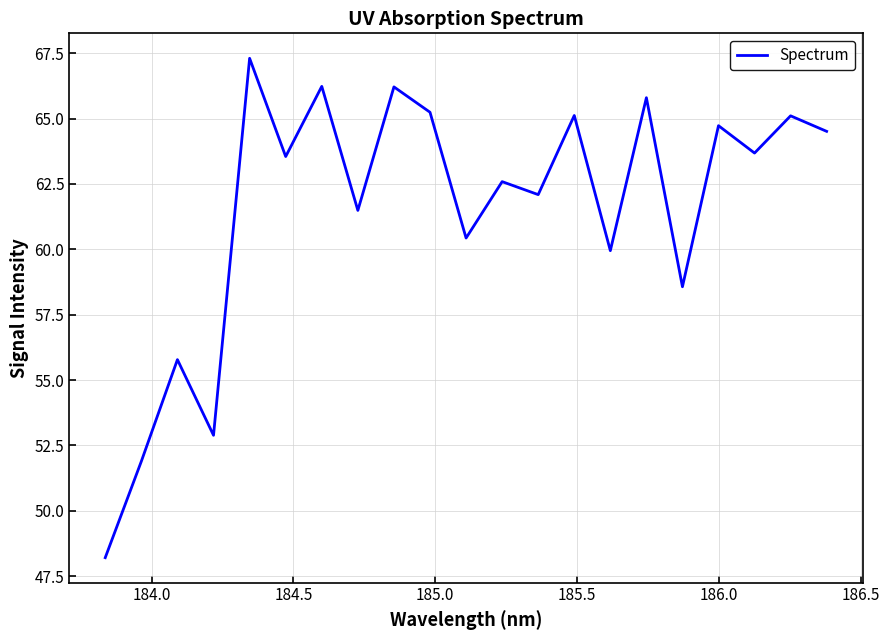

What is the greatest value displayed?

67.3